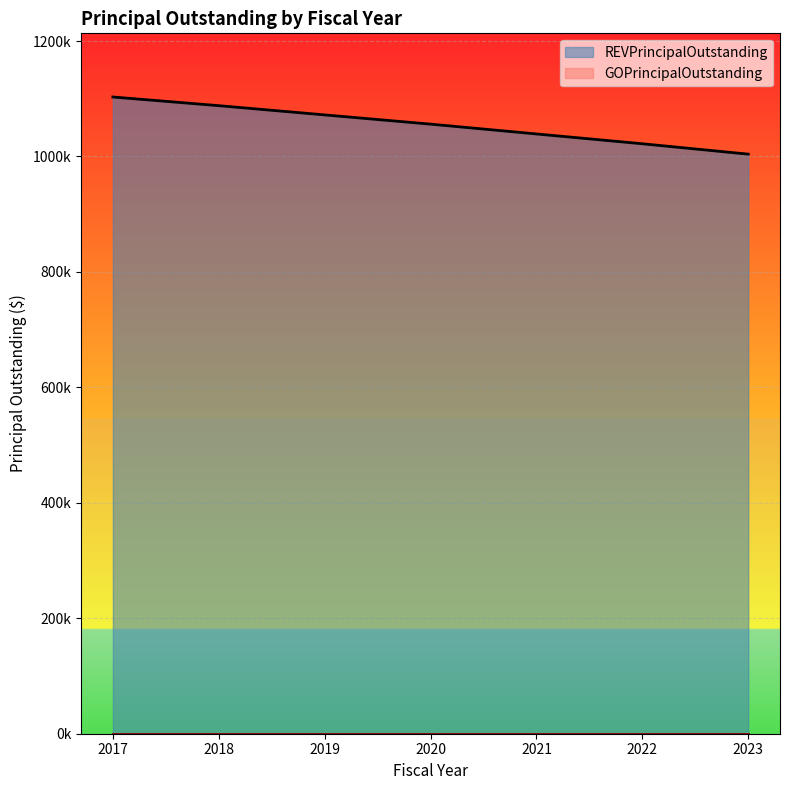

What is the value of the 3rd point from the left?

1072000